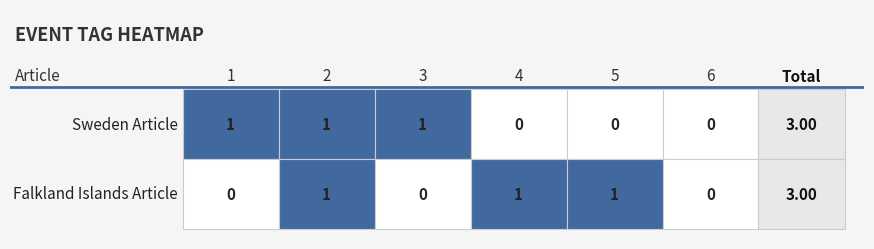

How many series are shown in this chart?

2